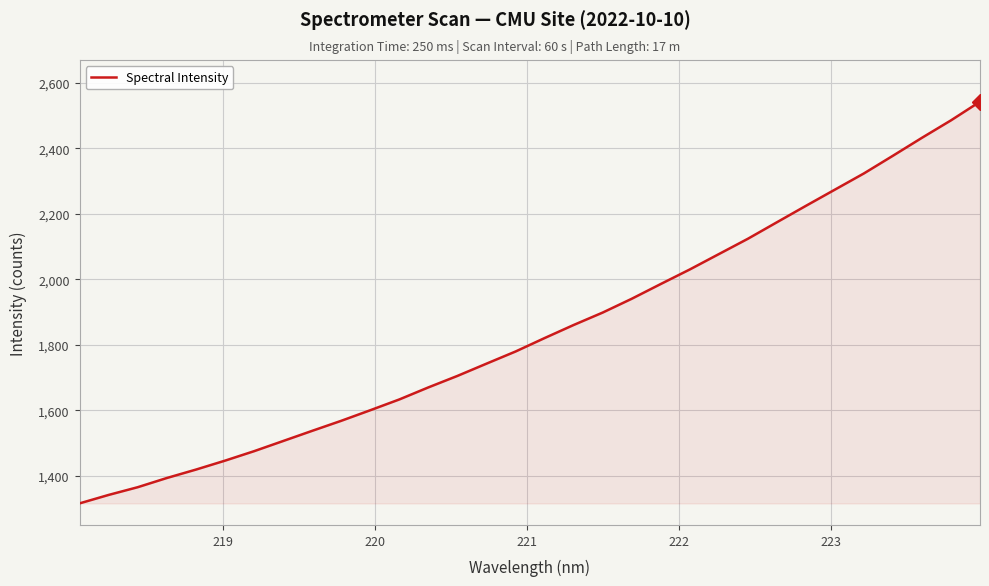

What is the minimum value shown in the chart?

1316.5